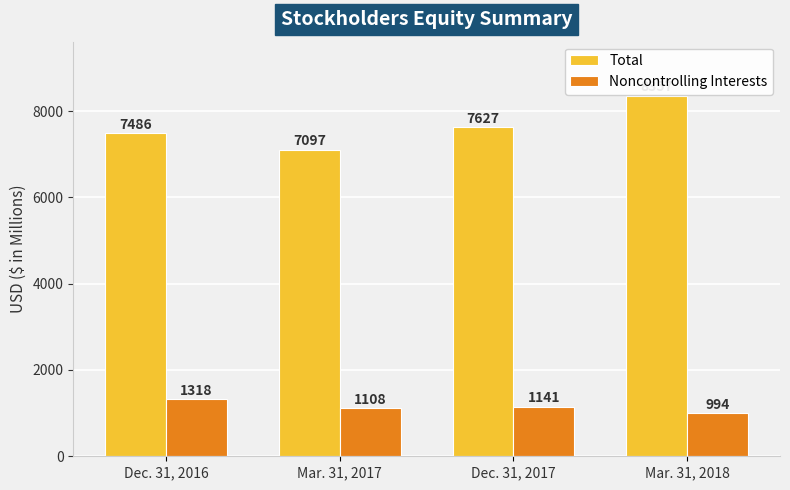

Between Dec. 31, 2016 and Mar. 31, 2018, which series saw the biggest shift?

Total